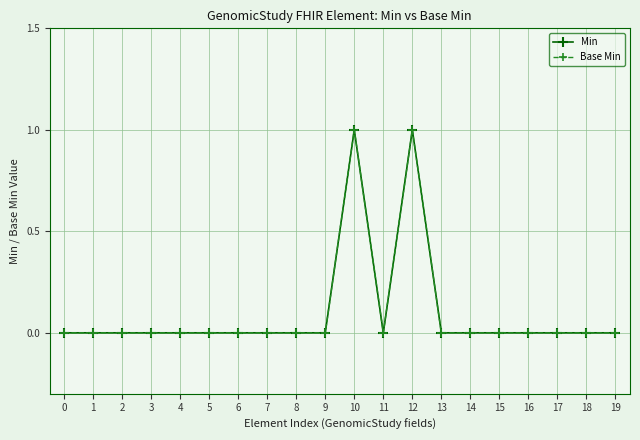

Is this an area chart (filled region under the line)?

No